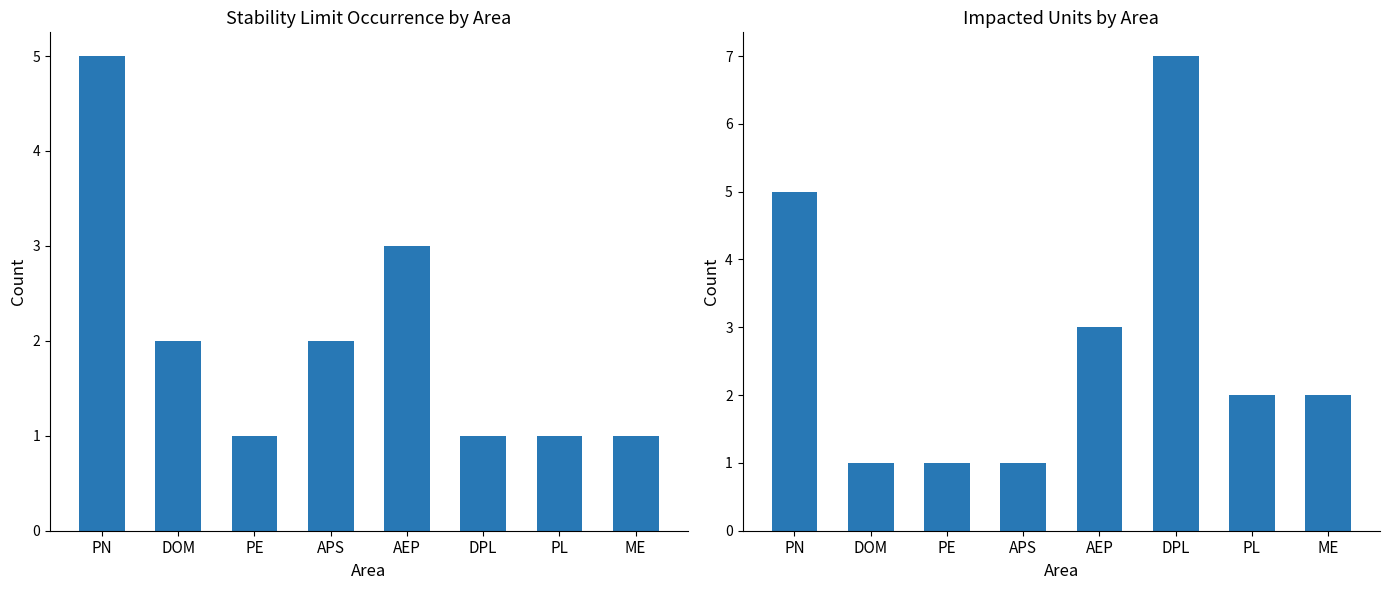

Is it true that # of Stability Limit Occurrence equals 8 at PN?

False